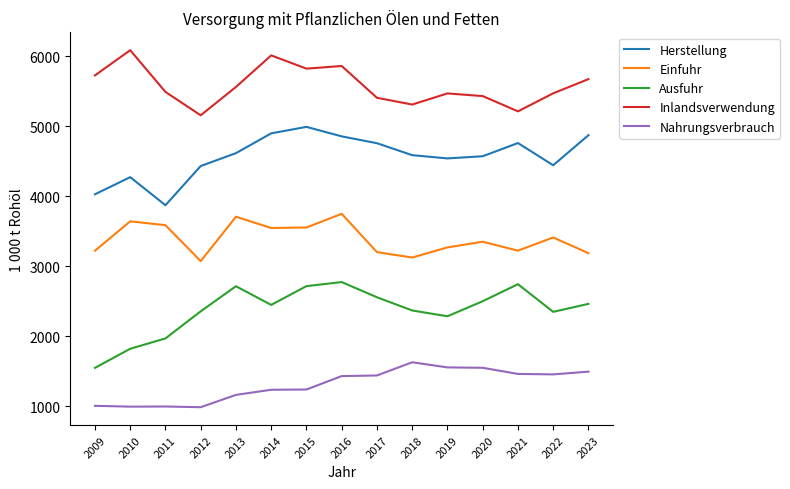

The Inlandsverwendung series shows 9826.1 at 2009. True or false?

False